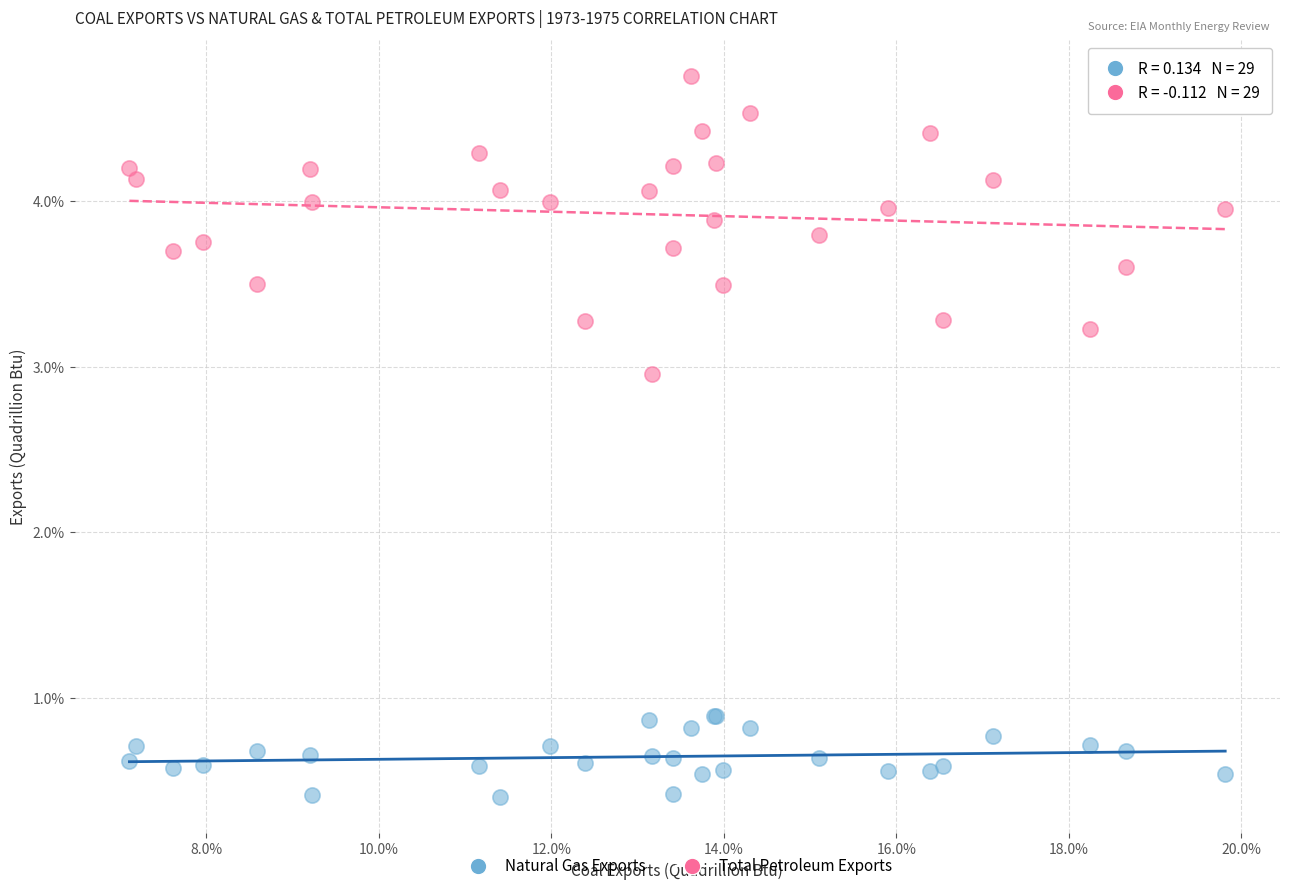

What are all the series names shown in the legend?

Natural Gas Exports, Total Petroleum Exports